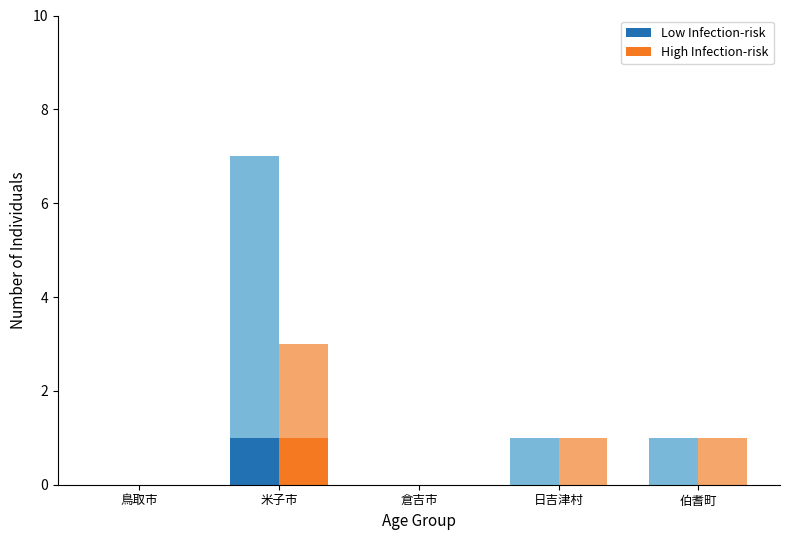

Which series has the largest total across all categories?

Low Infection-risk